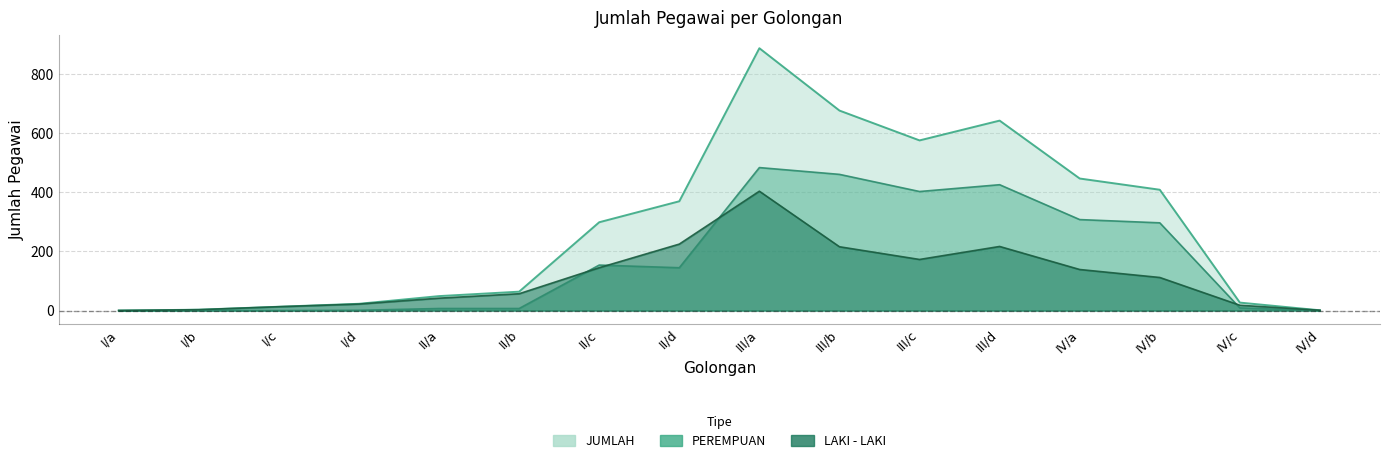

True or false: JUMLAH has a value of 164 at II/c.

False